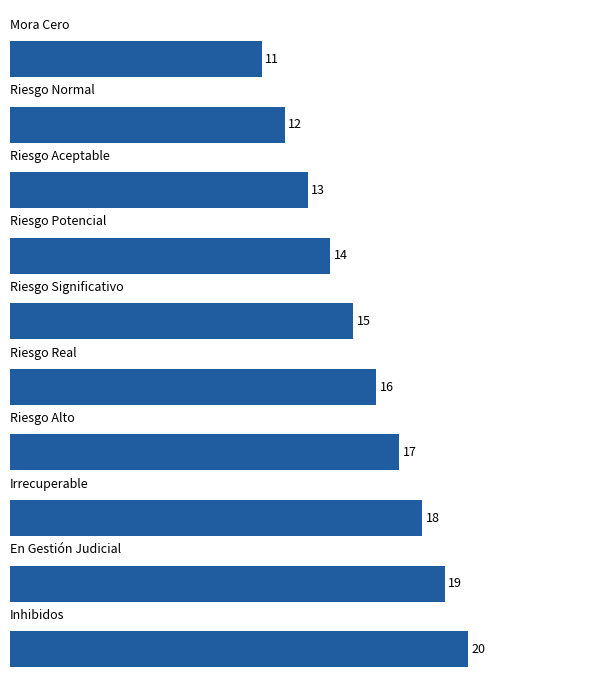

What is the sum of all values?

155